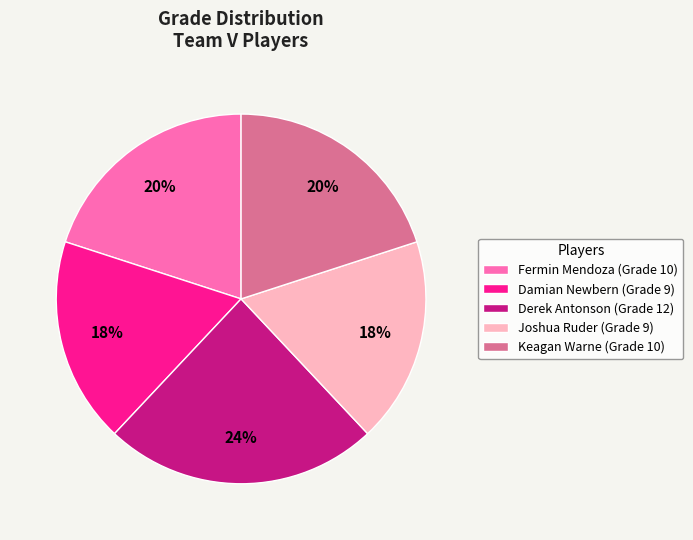

True or false: Fermin Mendoza accounts for 20% of the total.

True